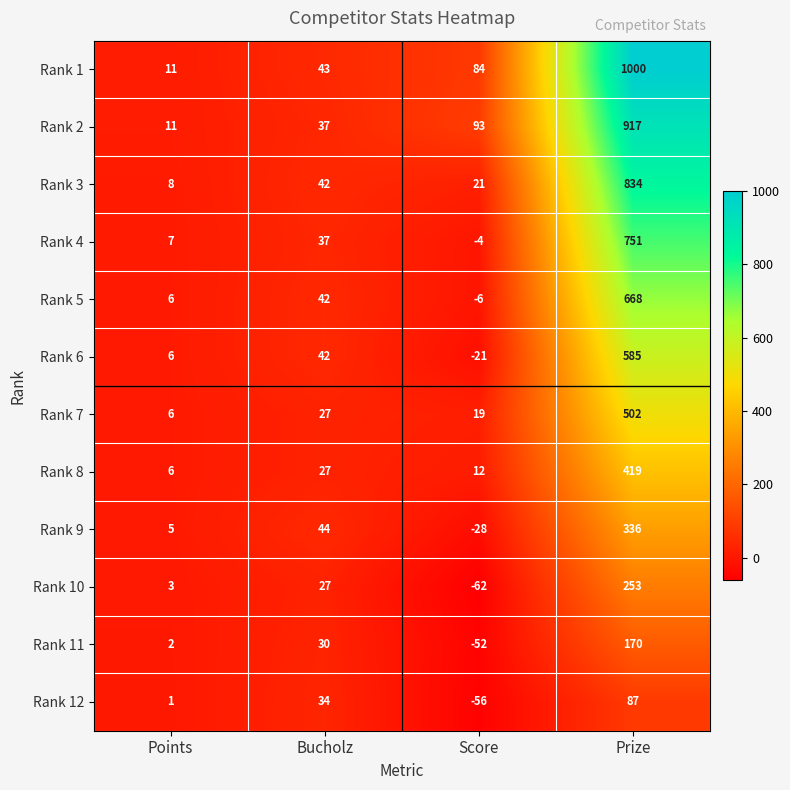

At which category does the chart reach its minimum across all series?

Score